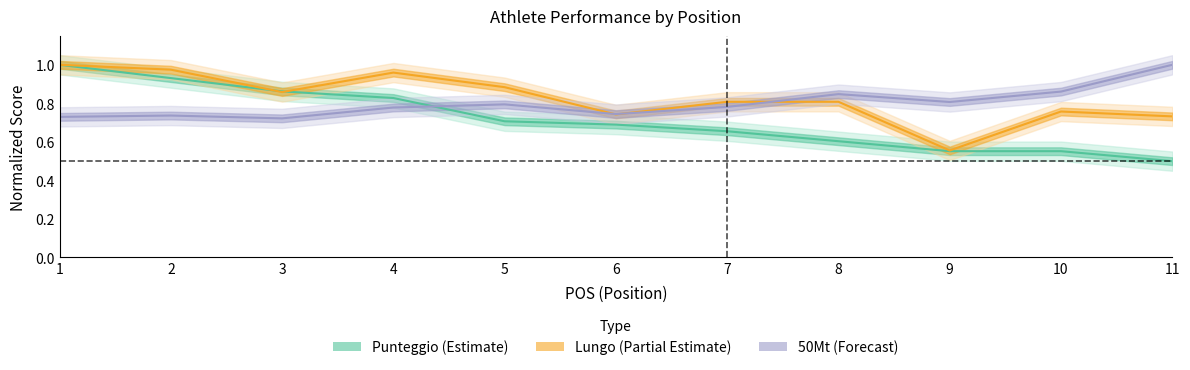

Which category has the highest value in the 50Mt series?

11